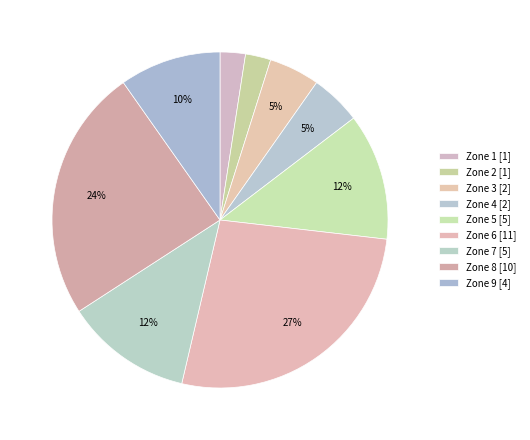

What is the change in value from Zone 6 to Zone 9?

-7